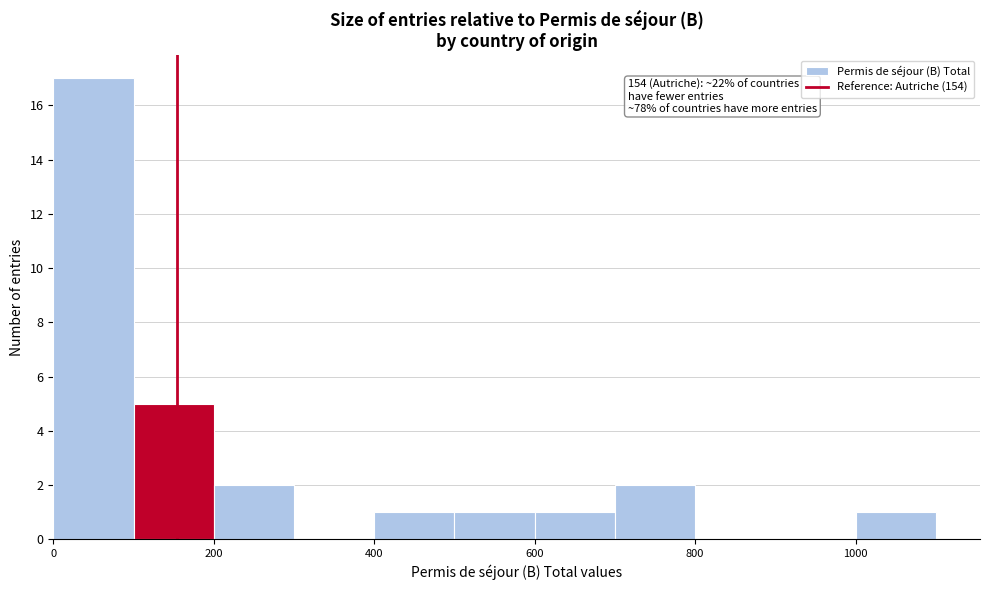

Over which range of the x-axis is the bar tallest?

0 to 100